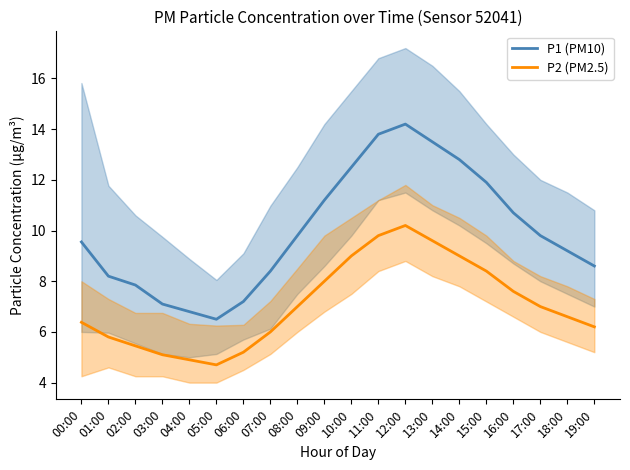

Rank the series by their average value, from highest to lowest.

P1 (PM10), P2 (PM2.5)